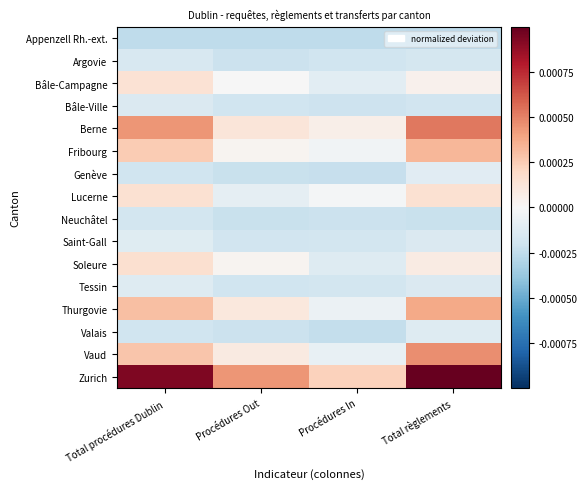

Which series changed the most between Total procédures Dublin and Total règlements?

Vaud